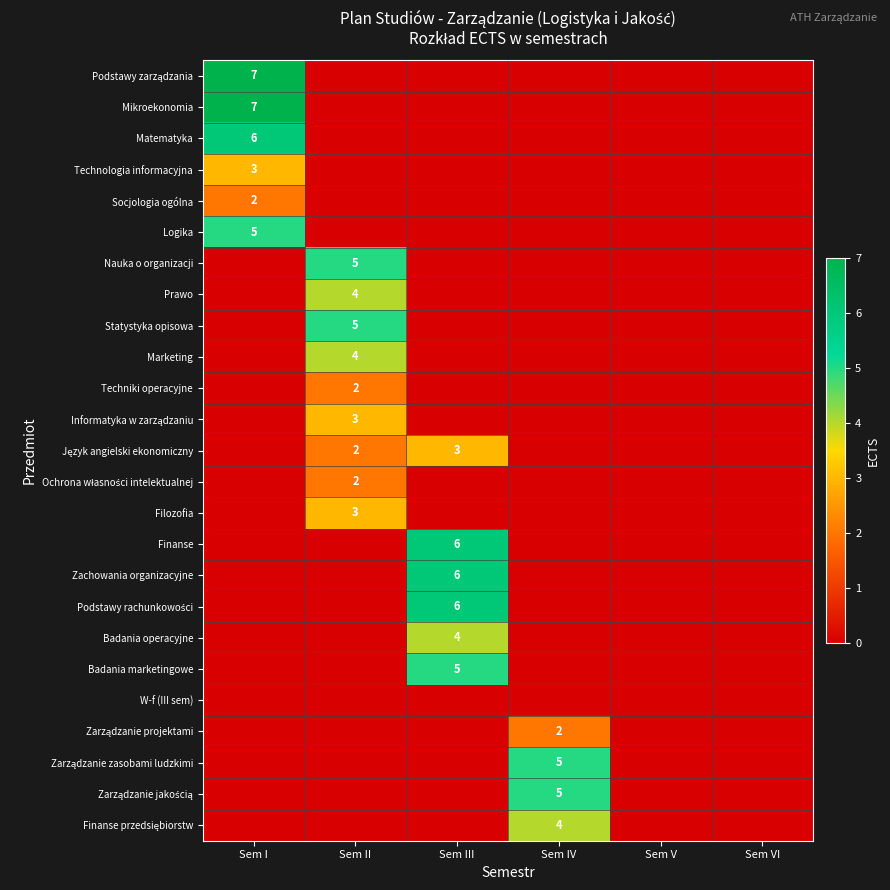

What is the sum of all Zarządzanie zasobami ludzkimi values?

5